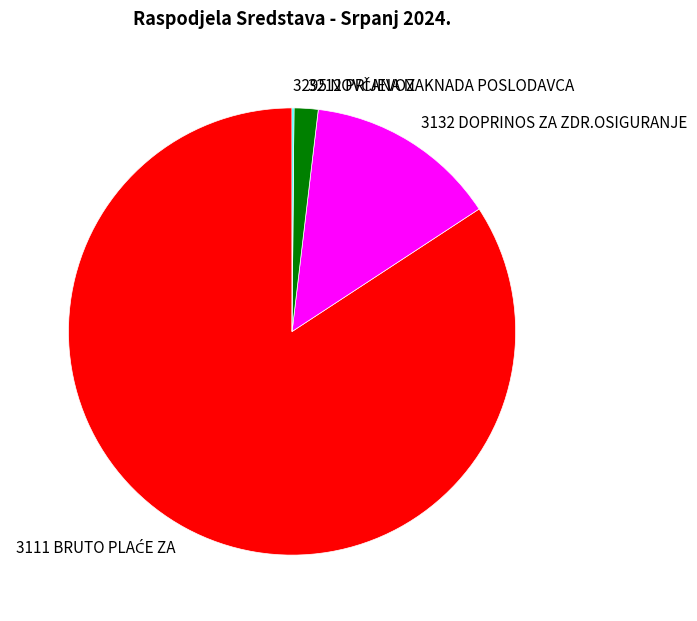

Is it true that 3212 PRIJEVOZ is 13% of the pie?

False